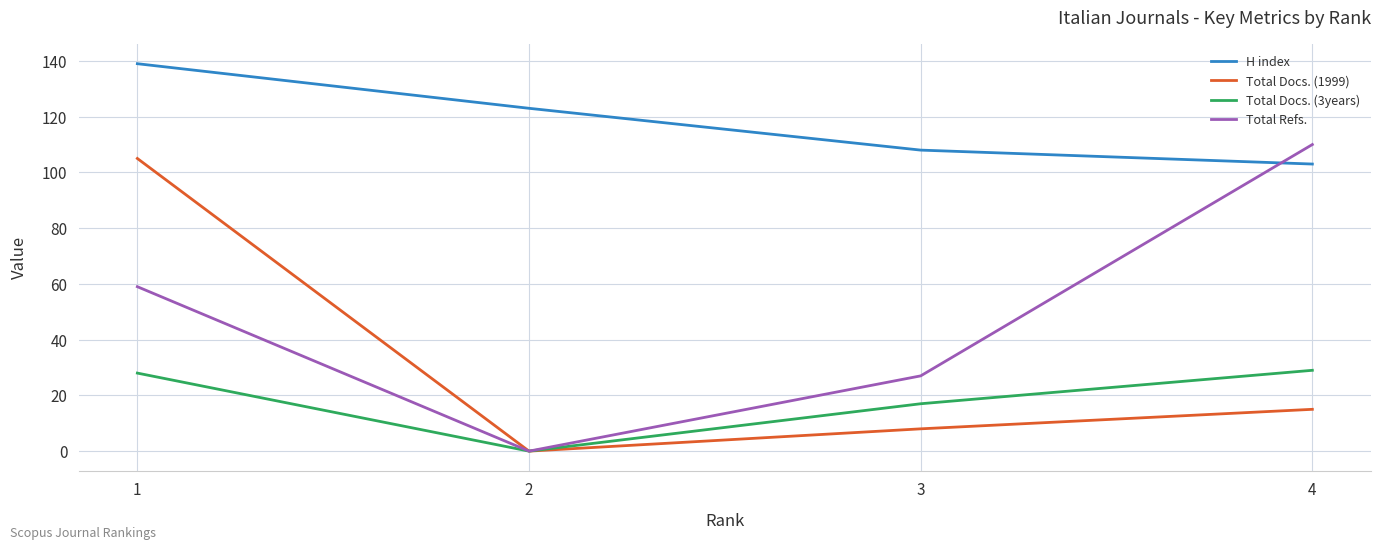

True or false: Total Refs. has more than 2 interior local peaks.

False